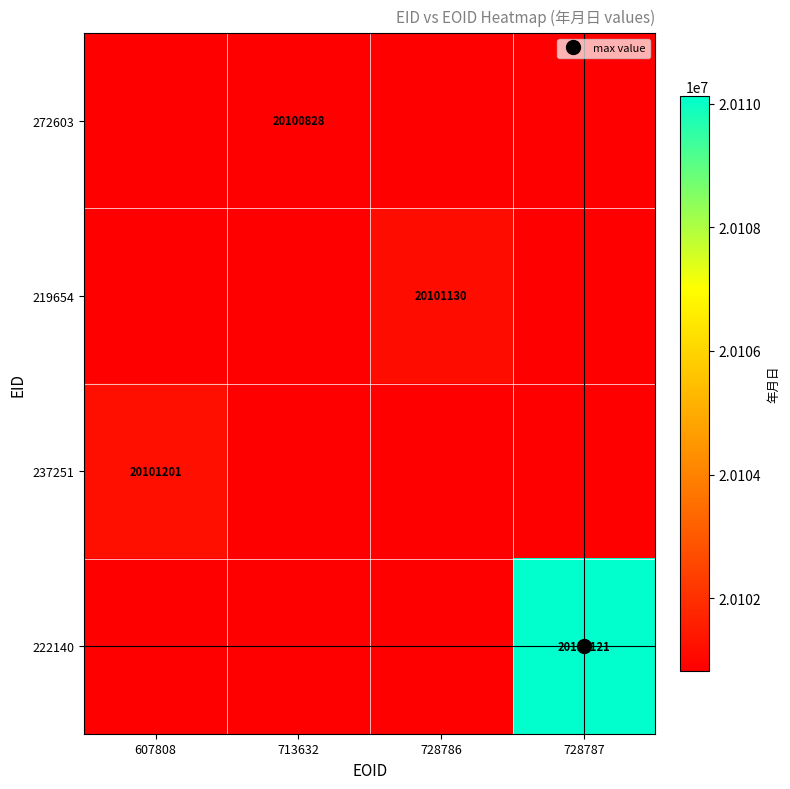

Which series has the largest total across all categories?

222140